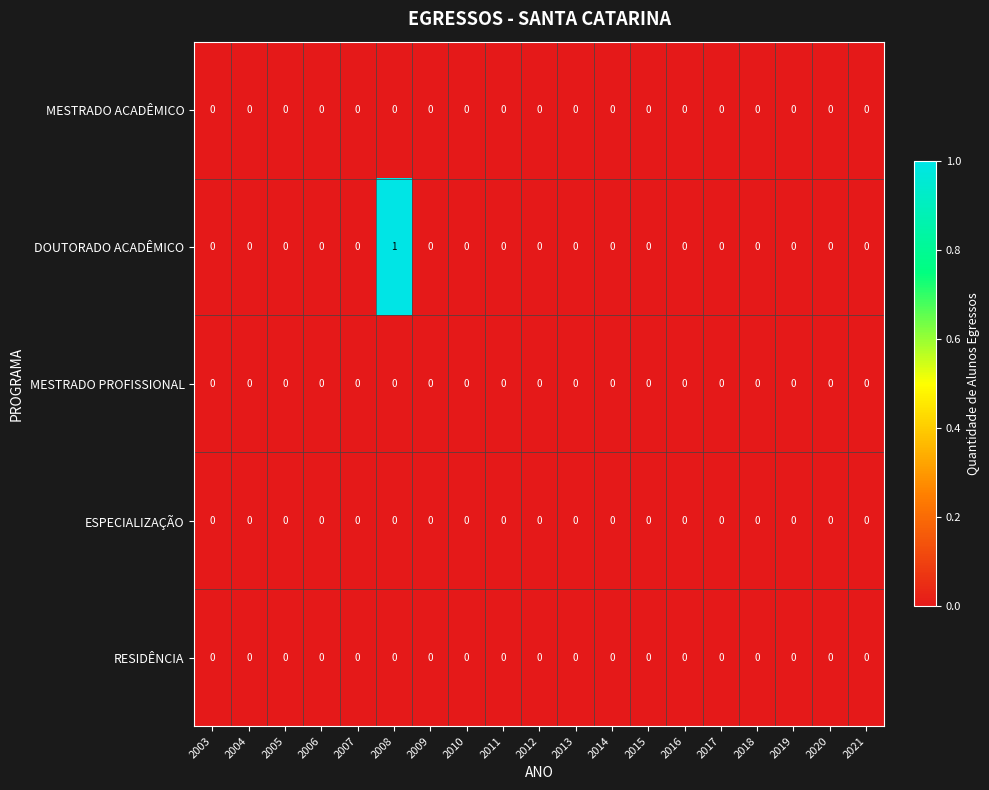

Between 2008 and 2012, which series saw the biggest shift?

DOUTORADO ACADÊMICO